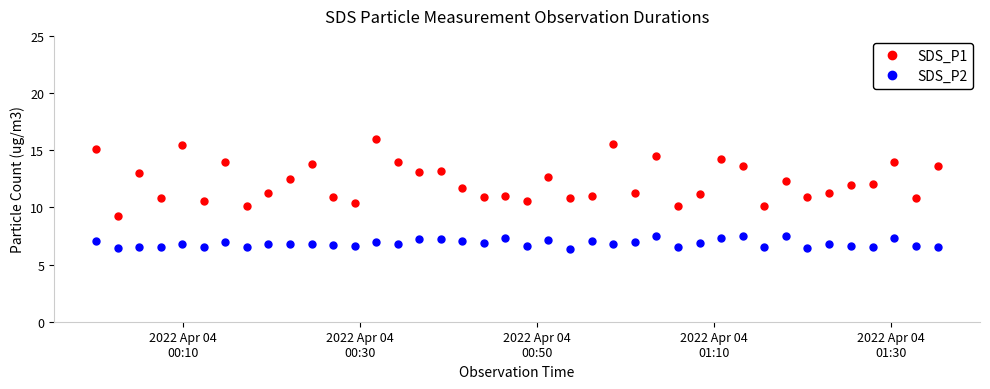

List the series in order of their overall mean, highest first.

SDS_P1, SDS_P2